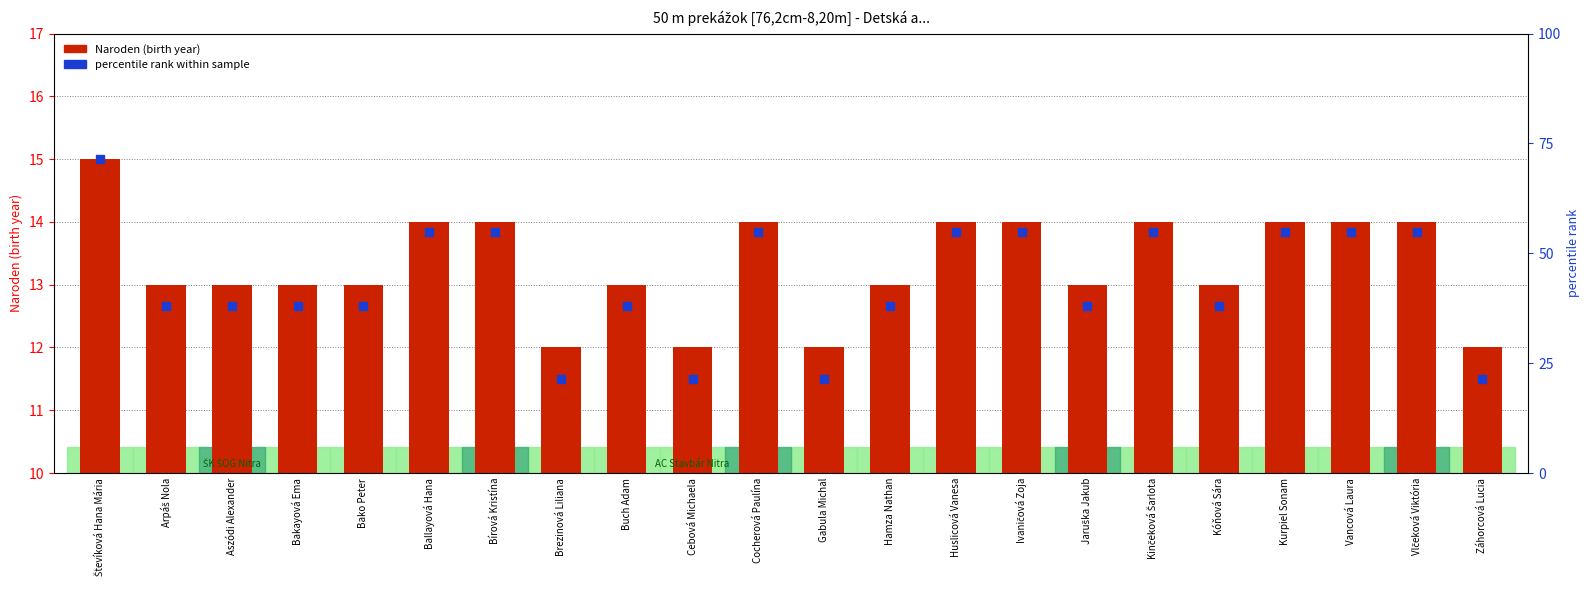

At how many categories does at least one series exceed 12?

18